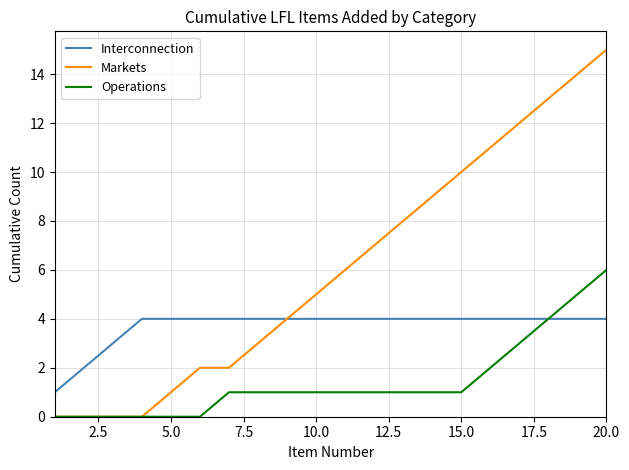

List the series in order of their peak value, lowest first.

Interconnection, Operations, Markets